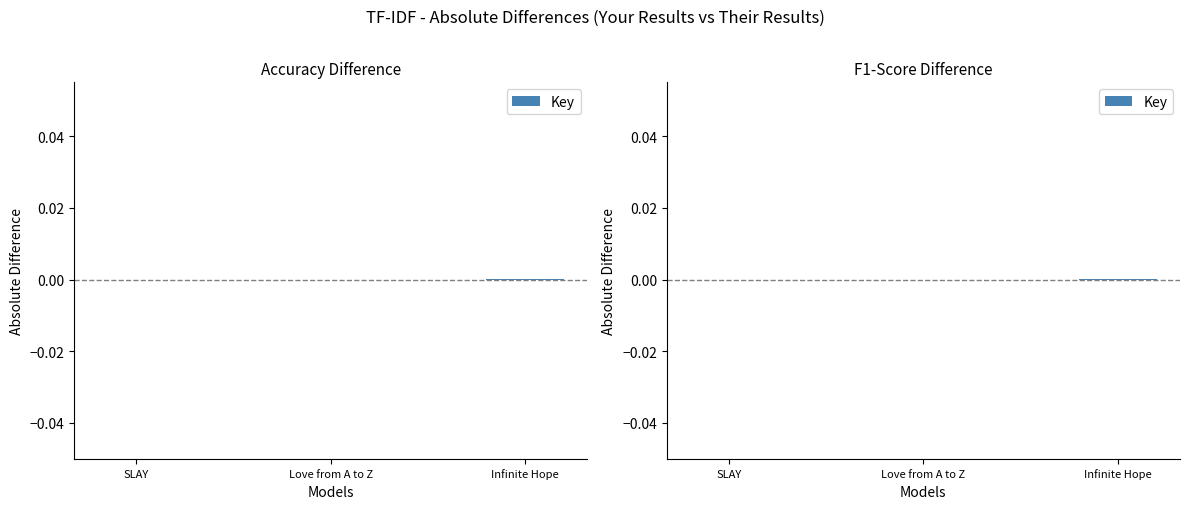

Is it true that the value at Infinite Hope is 0.0?

True